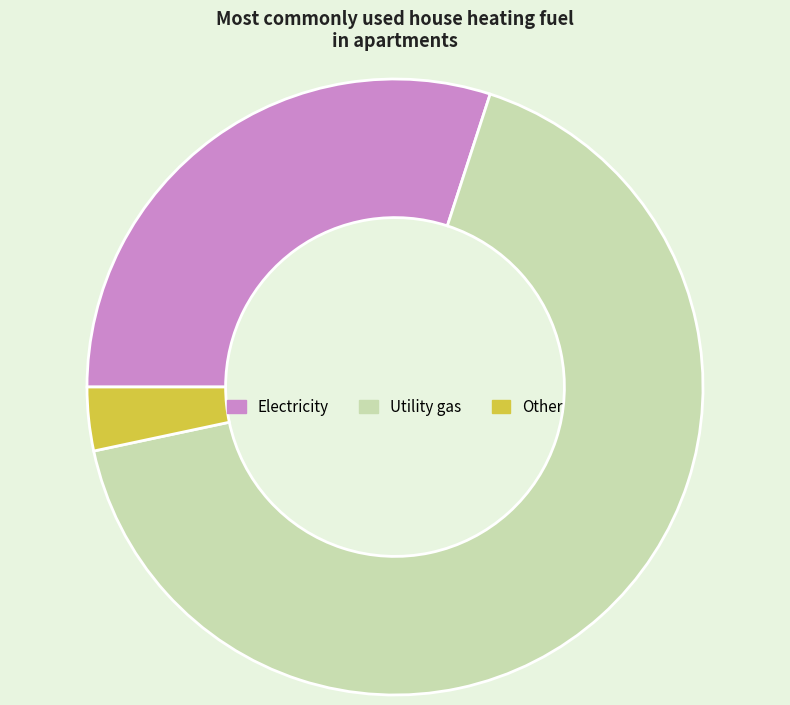

How many segments does this pie chart have?

3